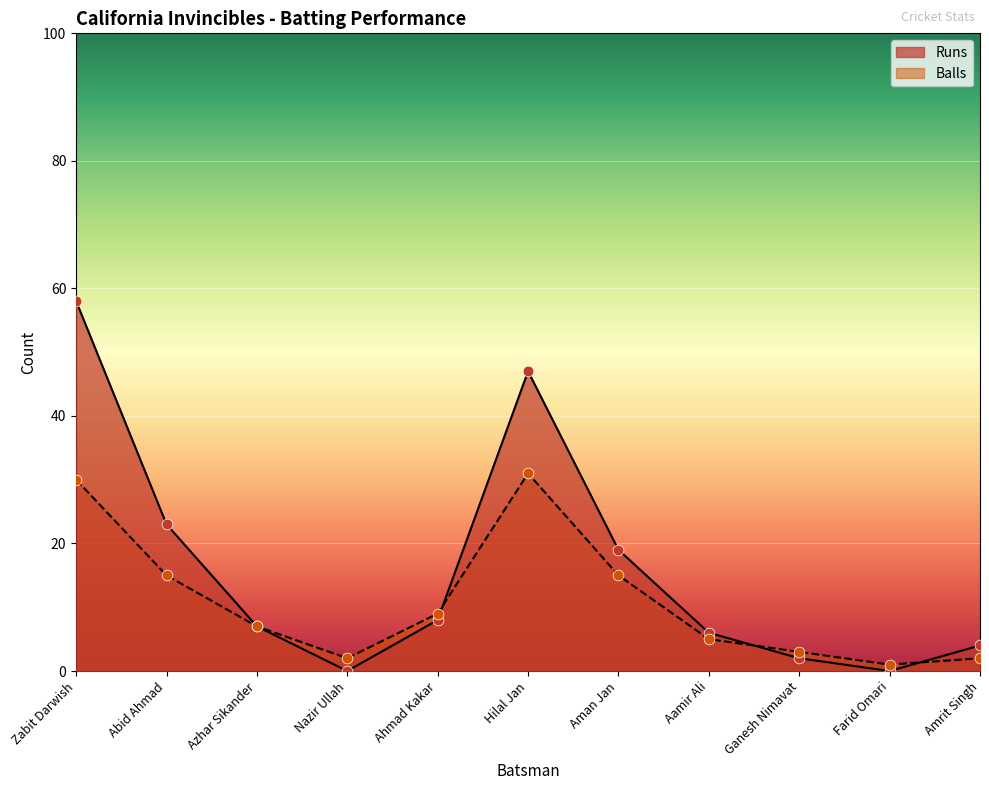

What is the total value across all series at Ganesh Nimavat?

5